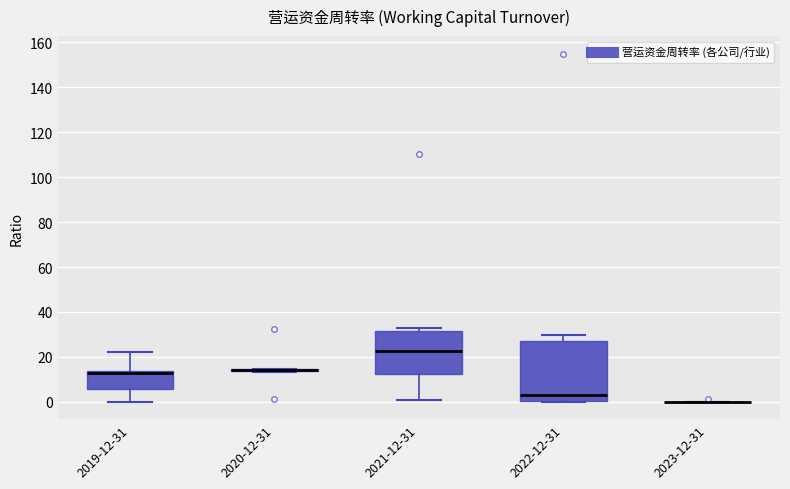

Reading left to right, transcribe this box plot: for each box, give where its median line is, the range the box spans, and where its two whiskers end, as read against the y-axis. The values are not printed on the chart, so give them approximately, as read against the axis.

2019-12-31: median 12, box 6 to 14, whiskers 0 to 22
2020-12-31: box collapsed to a line at 14, whiskers 14 to 14
2021-12-31: median 22, box 12 to 32, whiskers 0 to 32 (just above the box's upper edge)
2022-12-31: median 2, box 0 to 28, whiskers 0 to 30
2023-12-31: box collapsed to a line at 0, whiskers 0 to 0